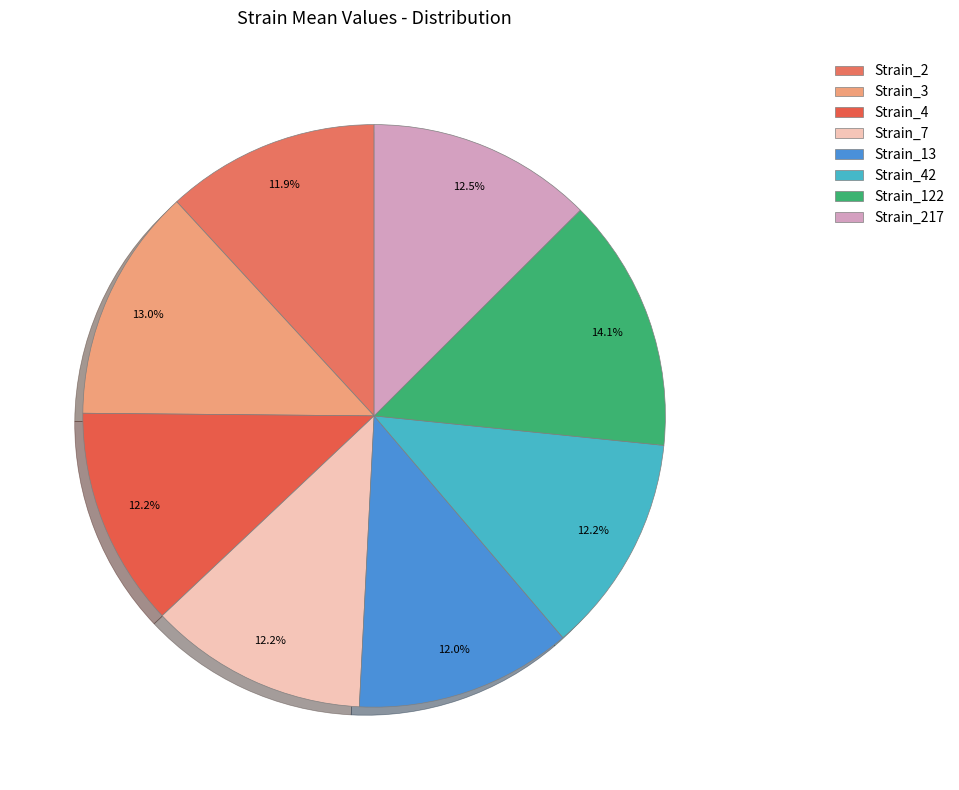

How many segments does this pie chart have?

8